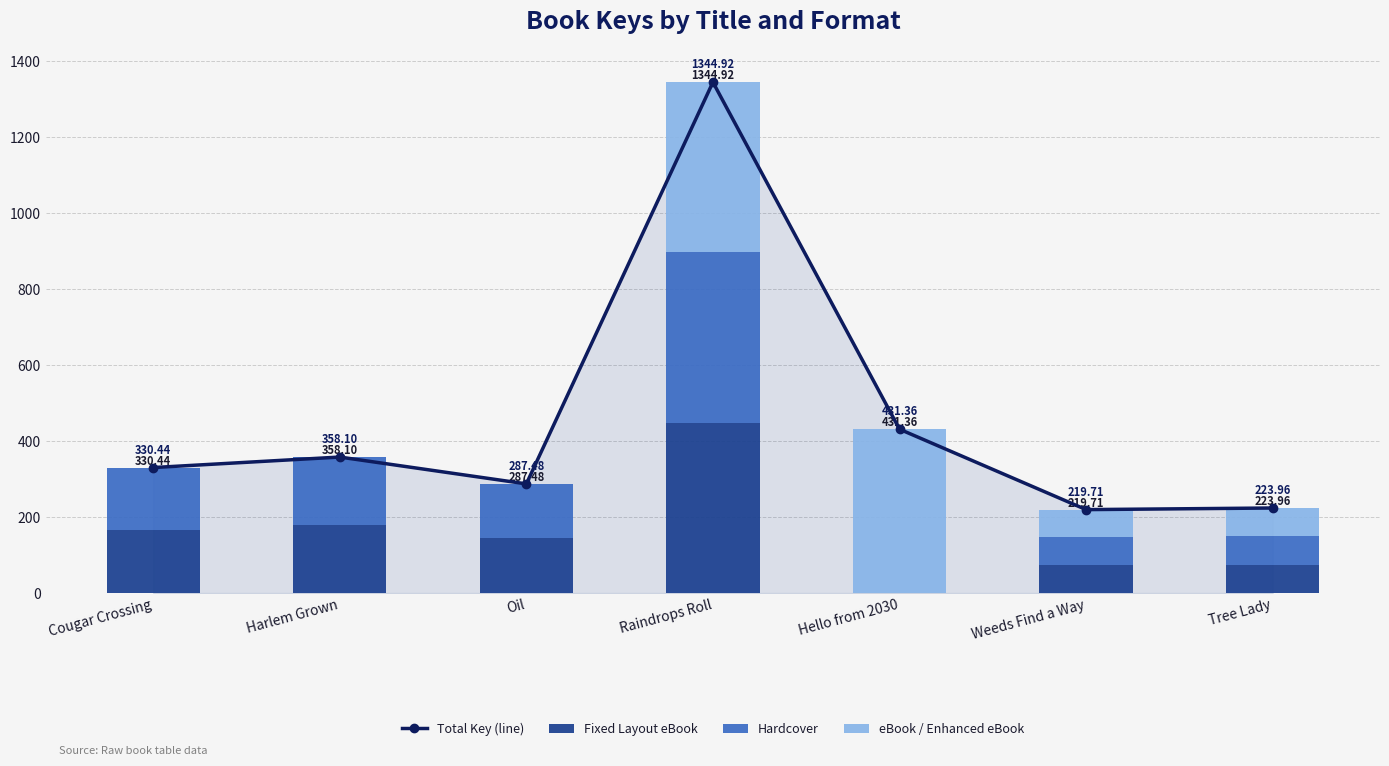

What is the difference between the highest and lowest values at Hello from 2030?

431.4